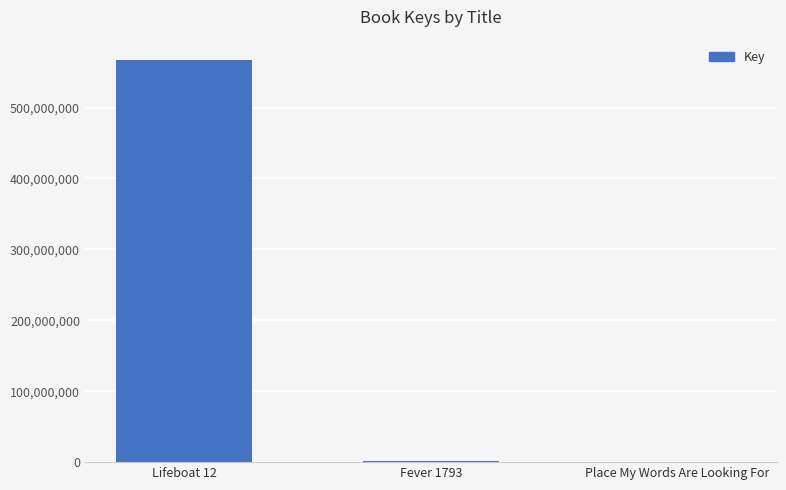

Where is the data nearest to the value 283654065?

Fever 1793